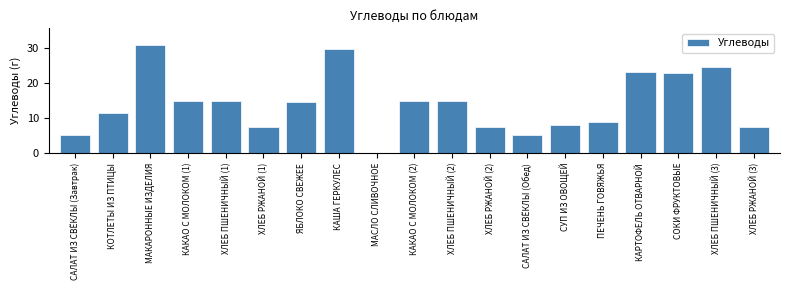

What is the approximate value at ХЛЕБ ПШЕНИЧНЫЙ (2)?

14.8